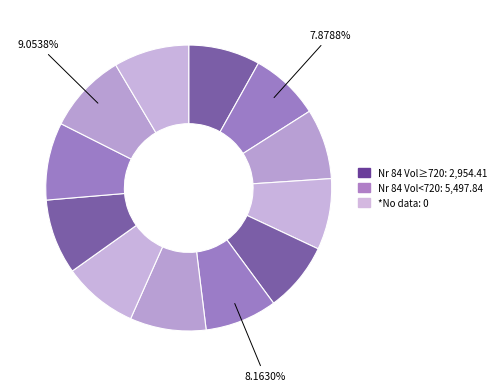

Count the number of slices in the pie.

12